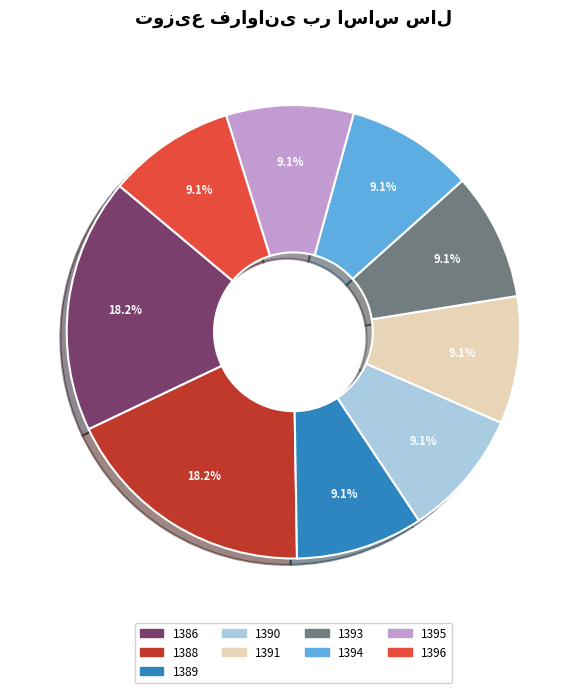

What is the total percentage of 1389 and 1386?

27.3%